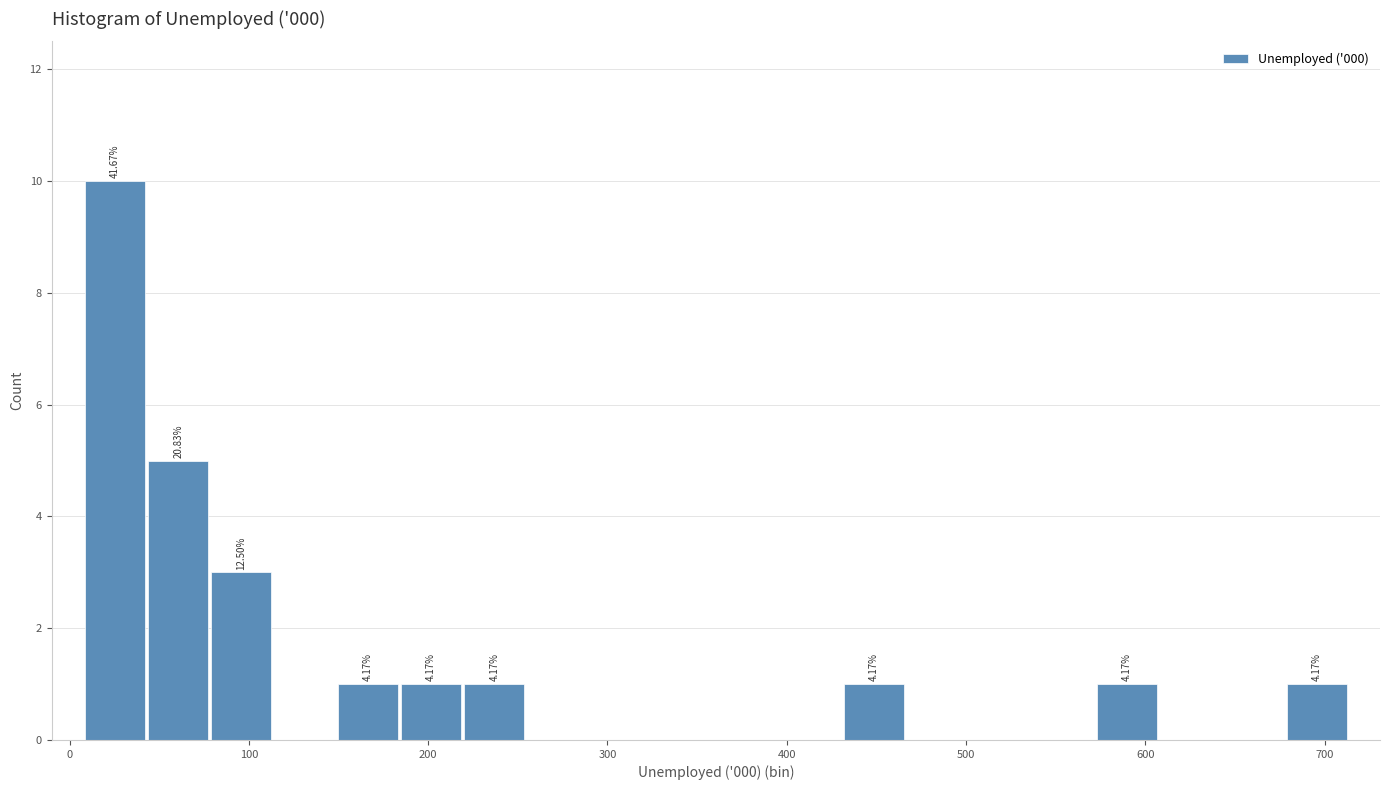

Read against the x-axis, roughly where is the centre of the tallest bar?

30